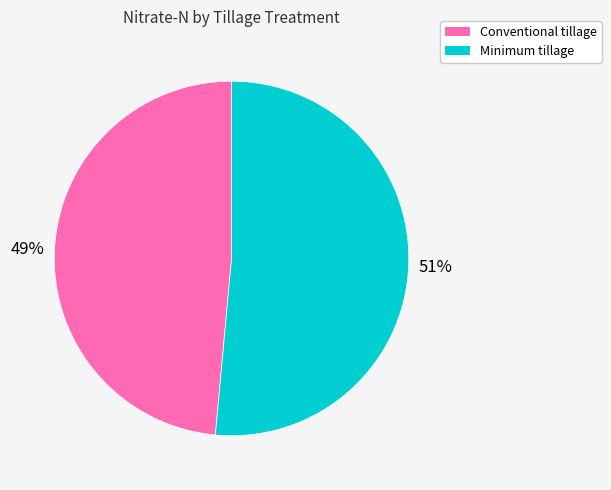

To the nearest percent, what is the combined percentage of Minimum tillage and Conventional tillage?

100%